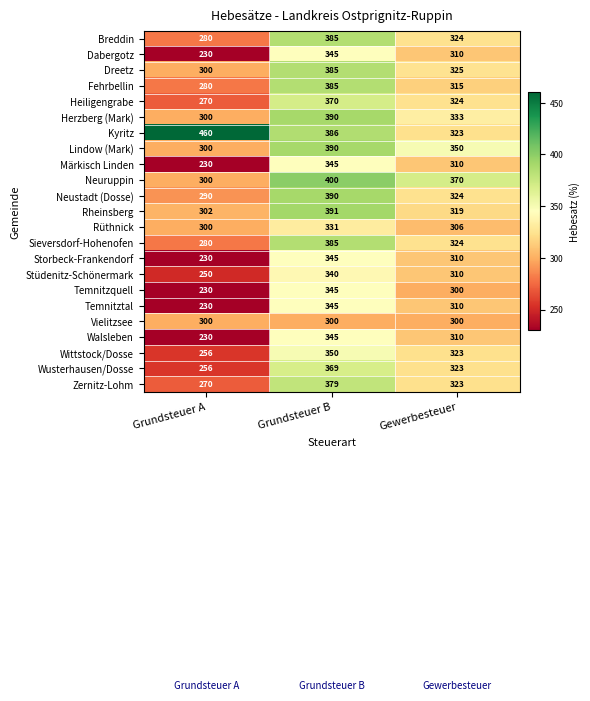

What is the minimum value shown in the chart?

230